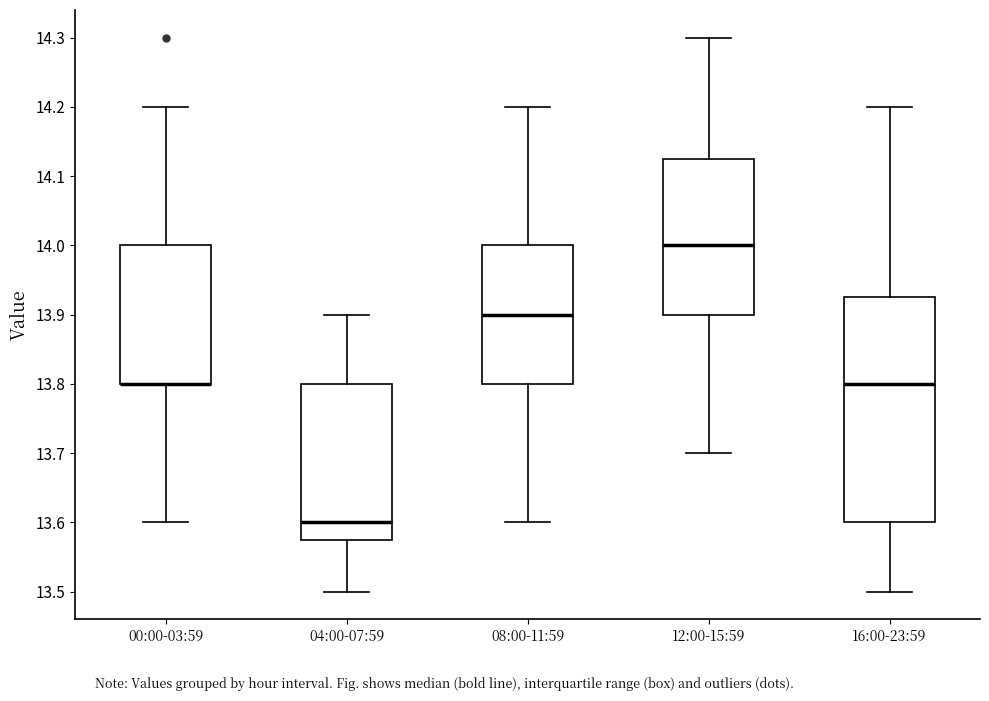

Which box is the tallest, from its lower edge to its upper edge?

16:00-23:59